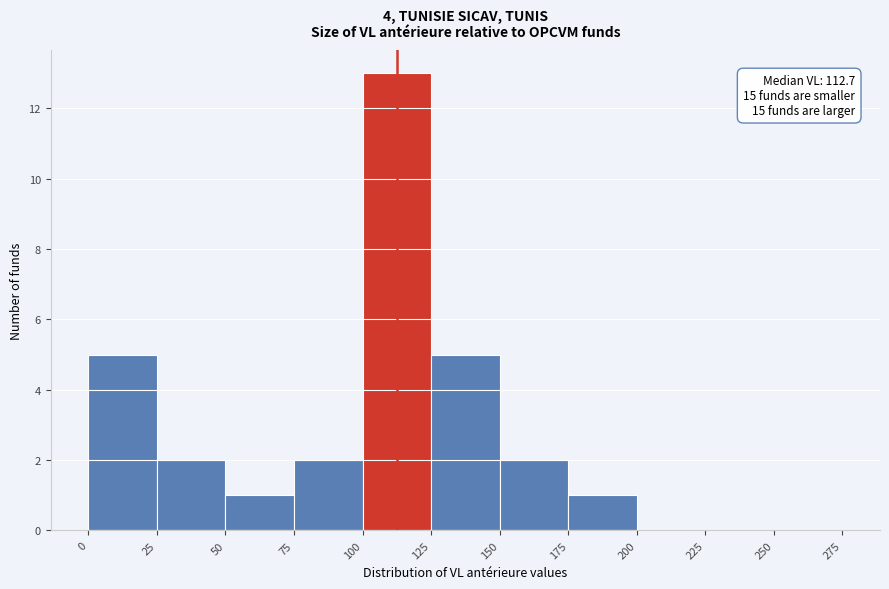

Which range on the x-axis has the tallest bar?

100 to 125